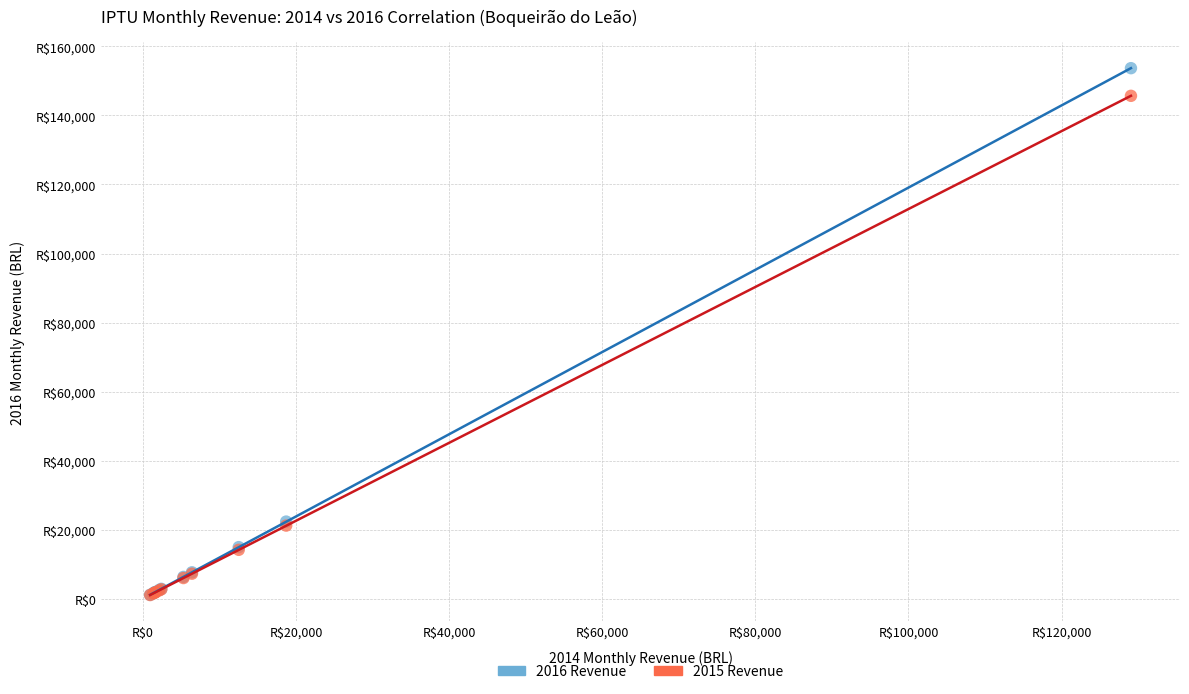

What are all the series names shown in the legend?

2016 Revenue, 2015 Revenue